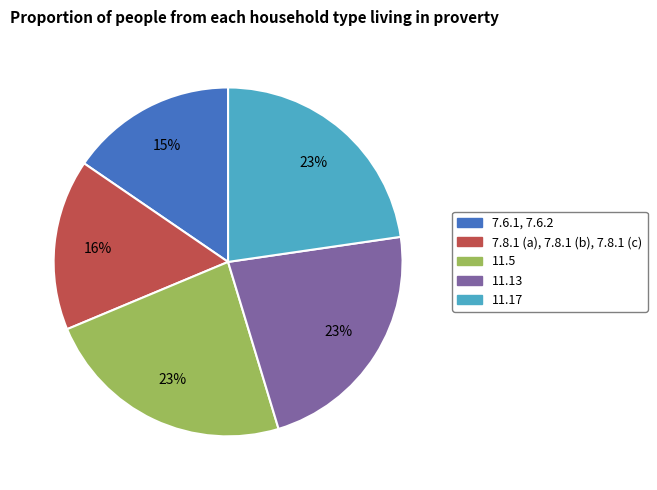

Is the sum of 11.13 and 7.8.1 (a), 7.8.1 (b), 7.8.1 (c) greater than half?

No